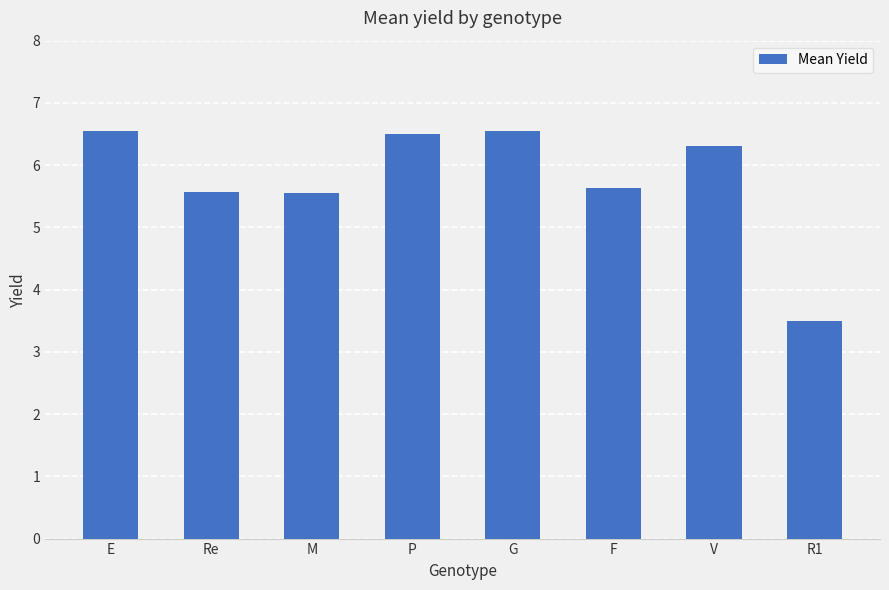

Are the bars grouped side by side (vs. stacked)?

No